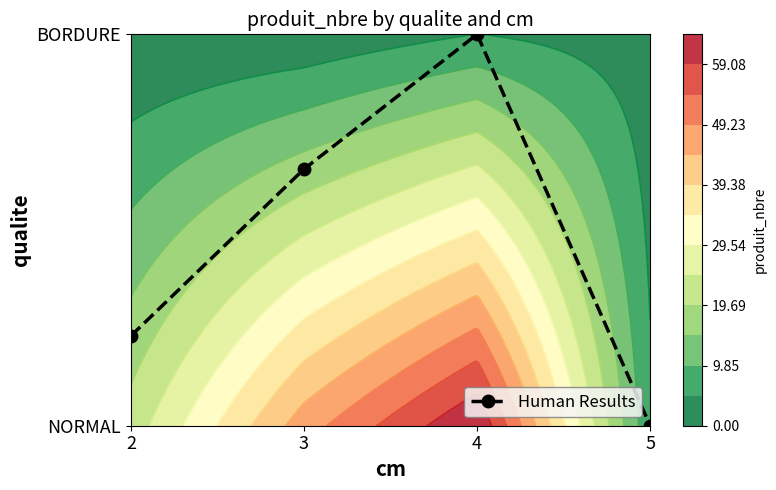

The chart shows a value of 0.7 at 3. True or false?

True